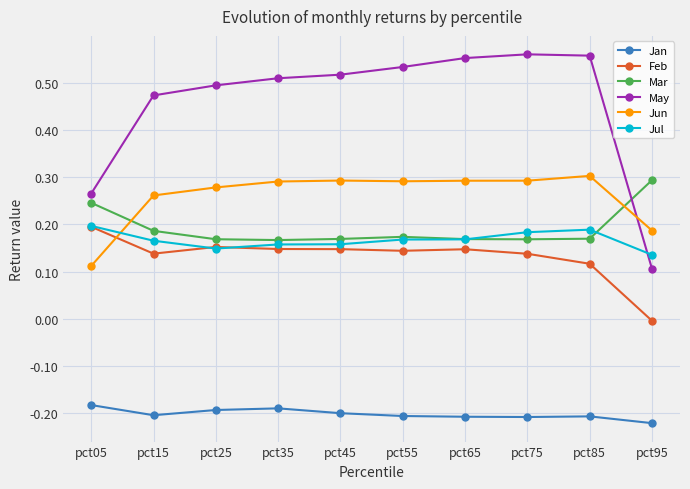

The Feb series shows -0.0 at pct95. True or false?

True